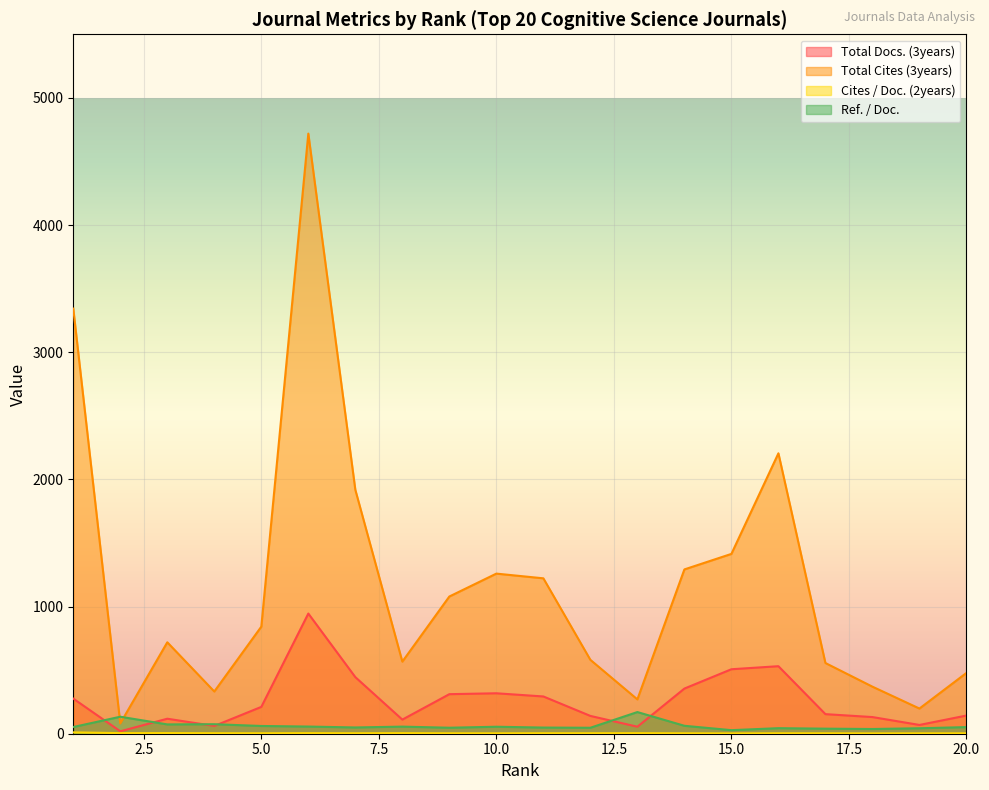

True or false: Ref. / Doc. and Total Cites (3years) intersect in this chart.

True